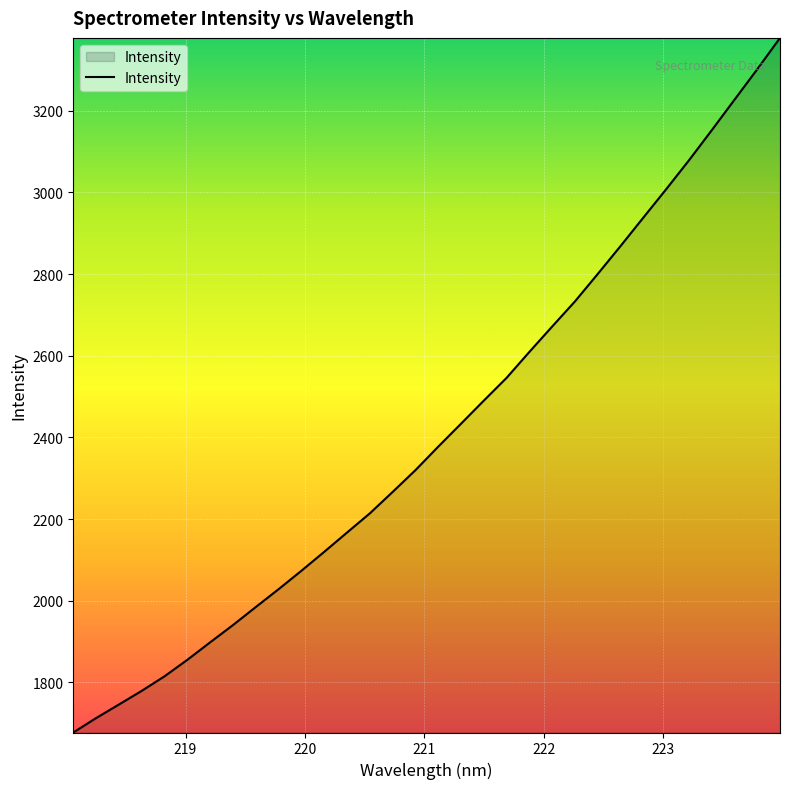

What is the difference between the maximum and minimum values?

1701.0